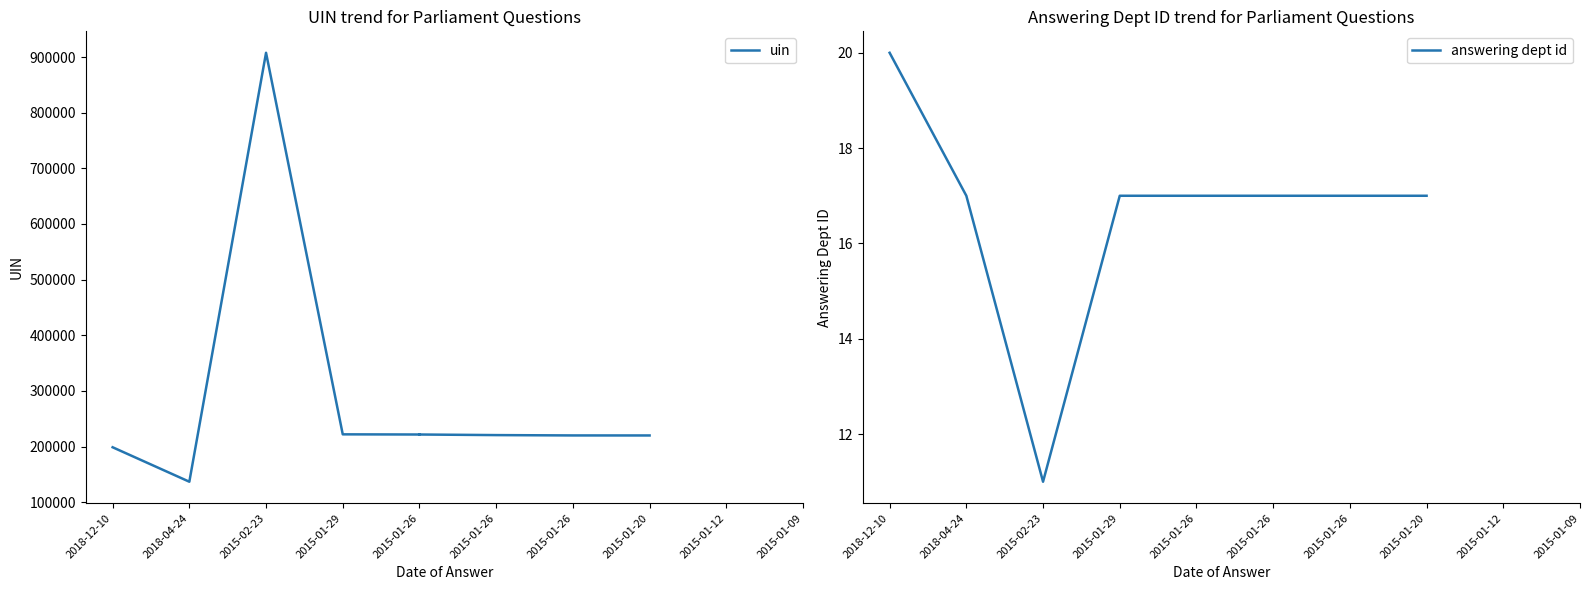

What value does the answering dept id series have at 2015-01-26?

17